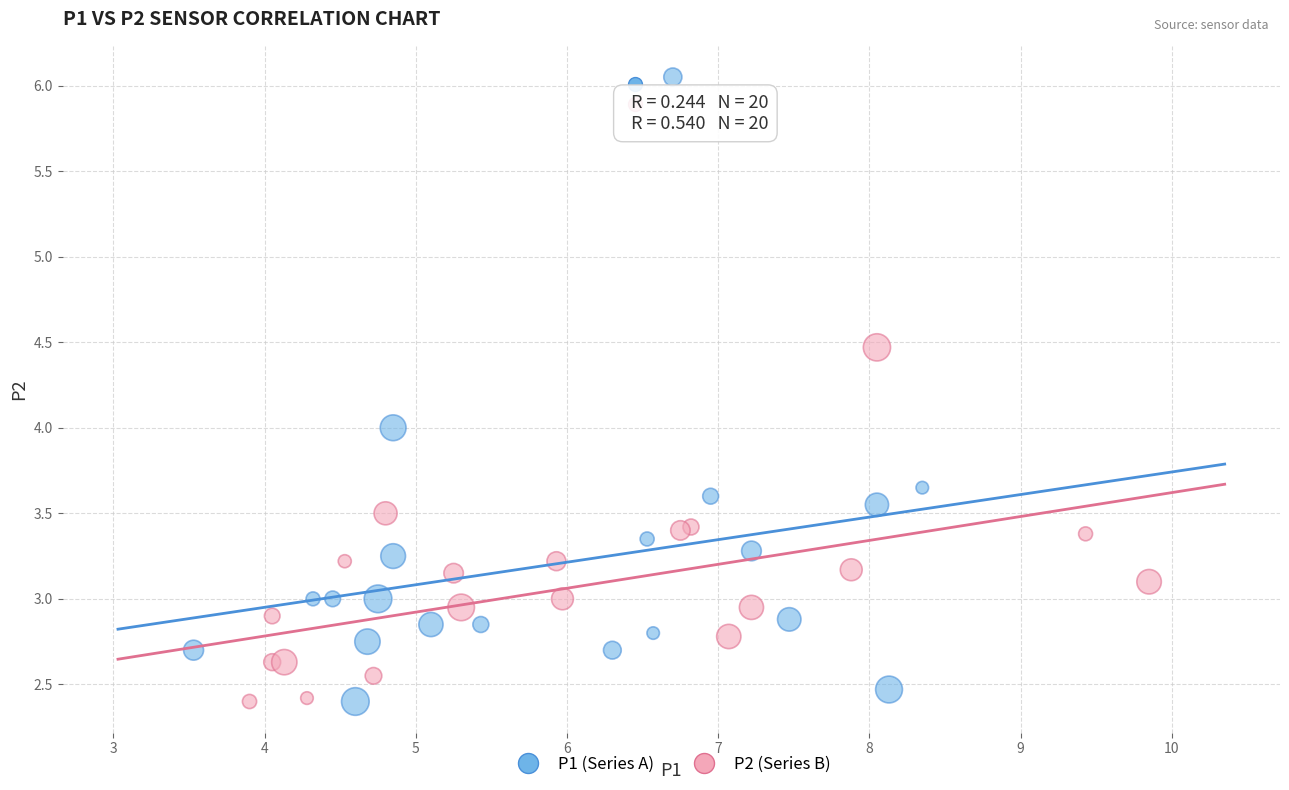

Which series has the widest spread of Y values?

P1 (Series A)